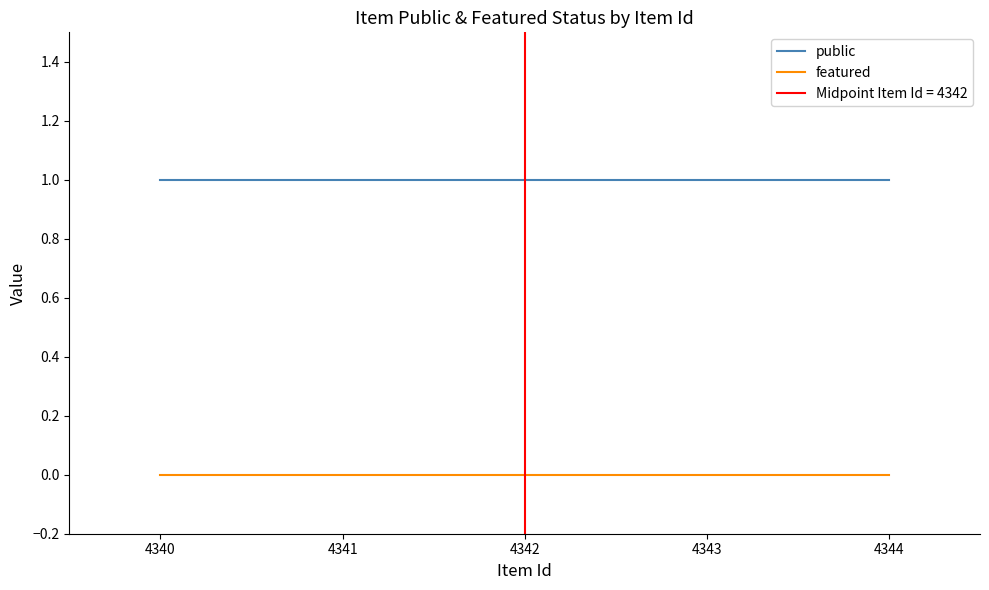

List the series in order of their peak value, highest first.

public, featured